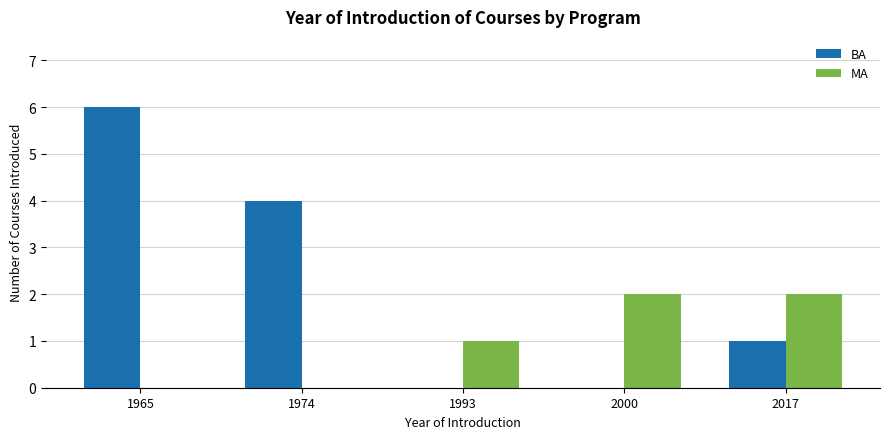

Which series changed the most between 1965 and 2000?

BA